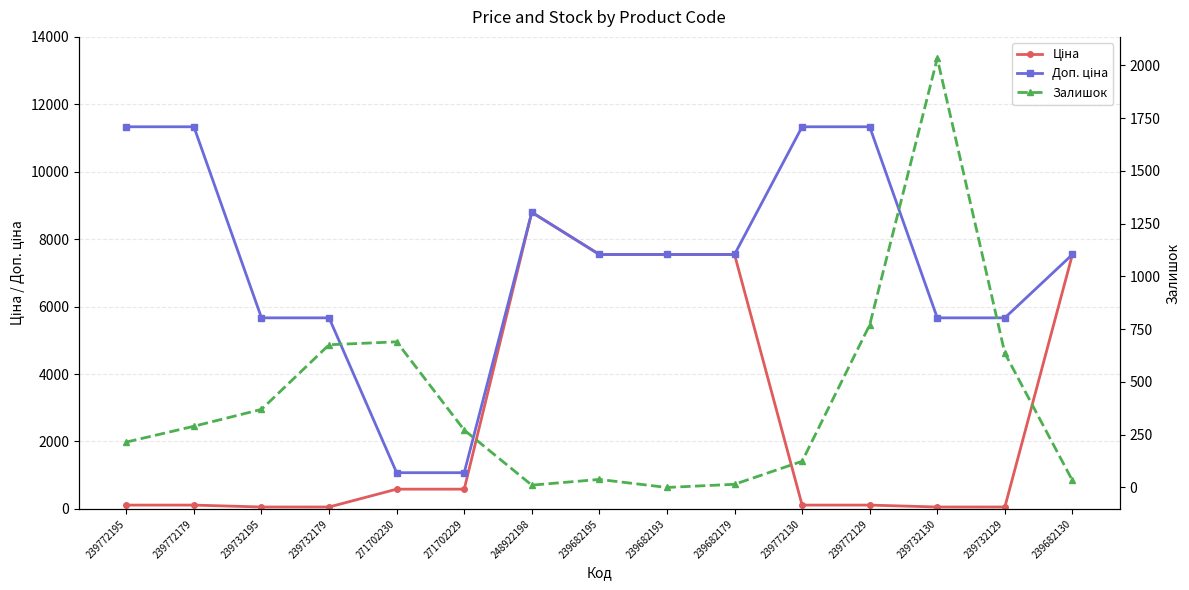

In Залишок, how many points are lower than both neighbors (excluding endpoints)?

2